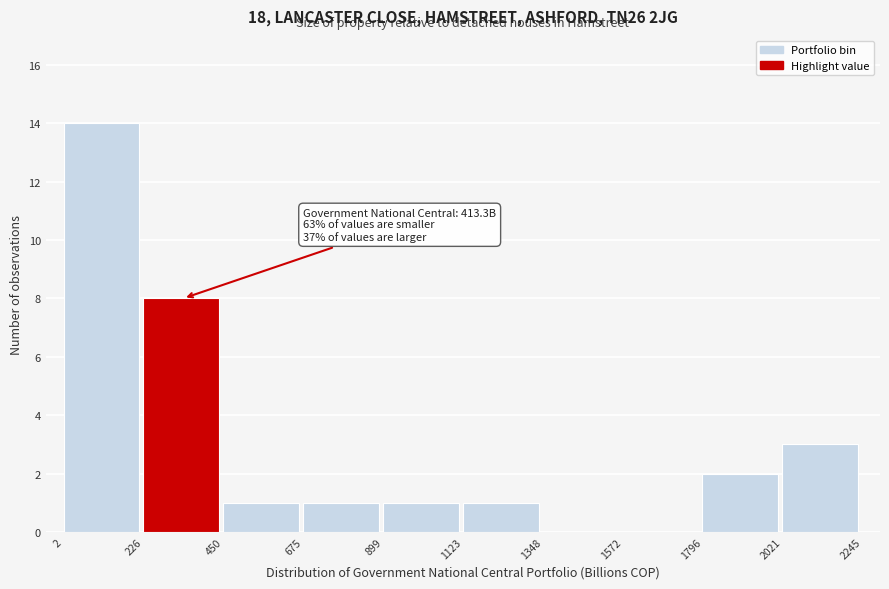

Which range on the x-axis has the tallest bar?

2 to 226